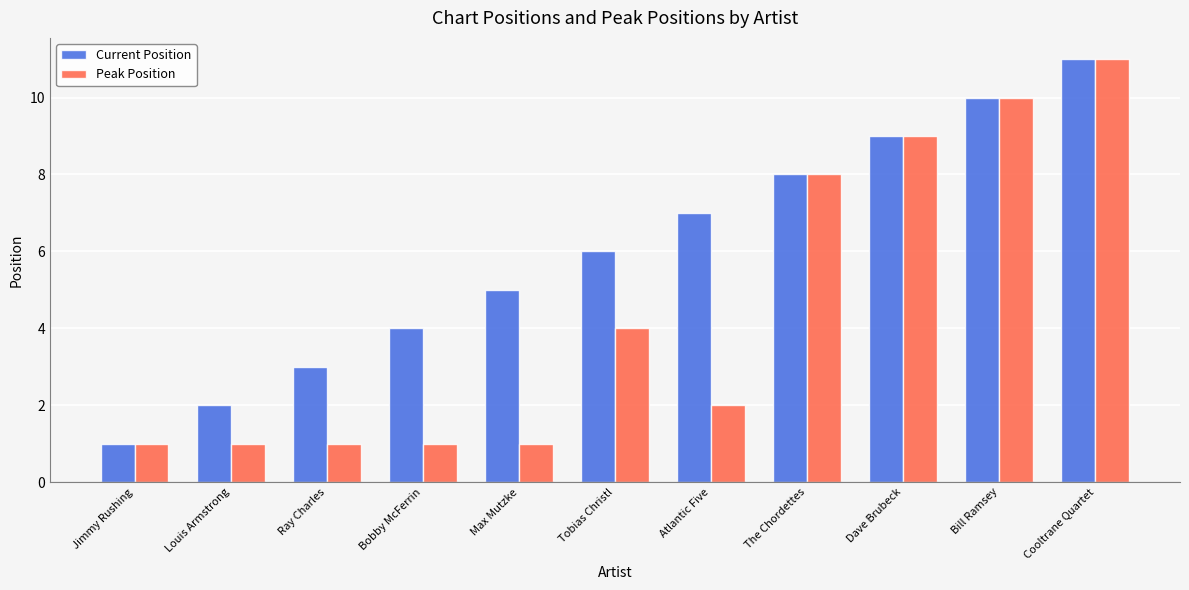

What is the value of the Peak Position bar at the 9th from the left?

9